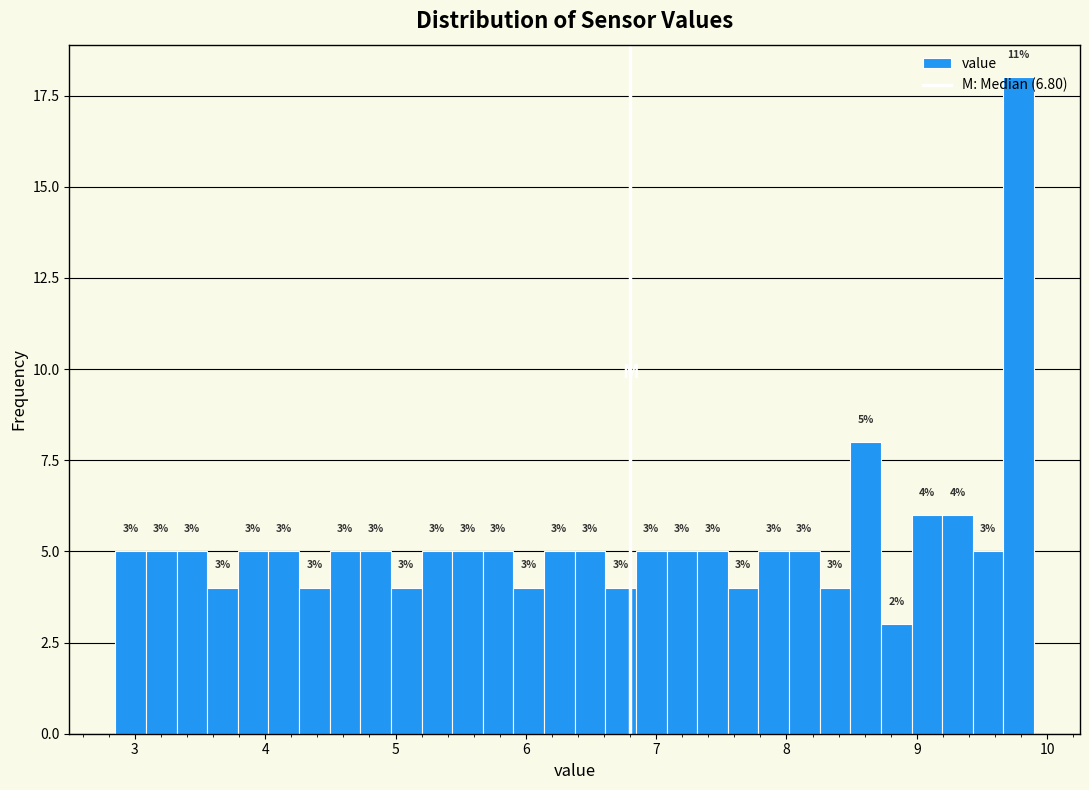

Around what value on the x-axis is the tallest bar? Give the approximate position of its centre, as read against the axis.

9.8